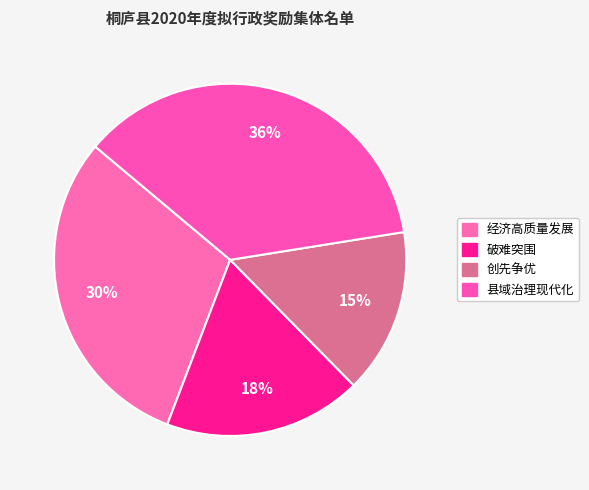

Which category has the smallest portion of the pie?

创先争优